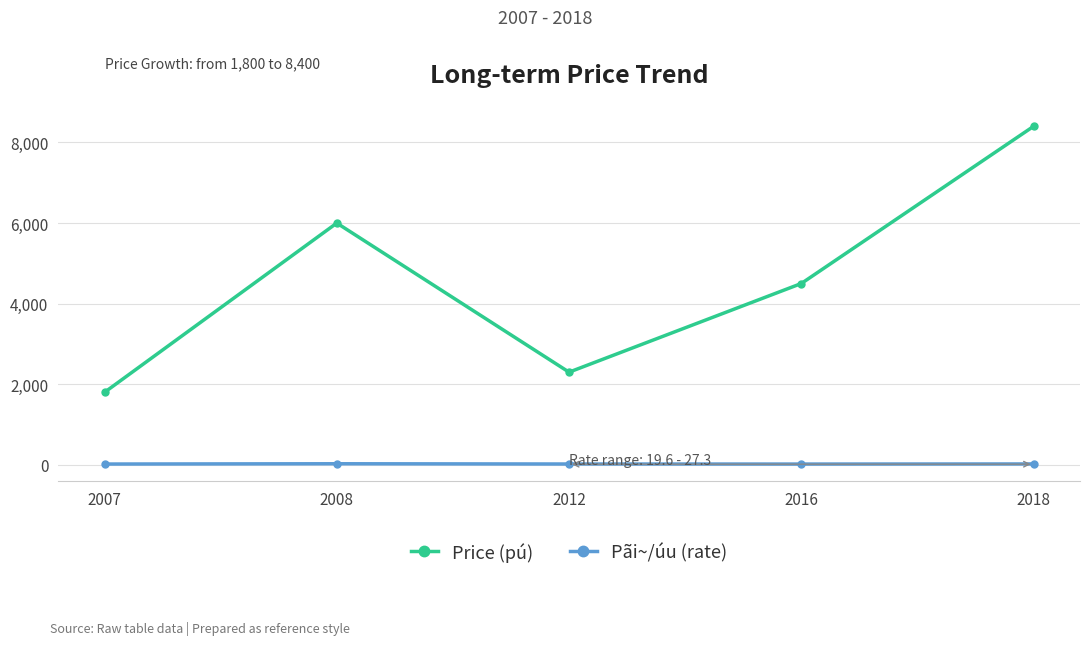

Between 2007 and 2016, which series saw the biggest shift?

Price (pú)